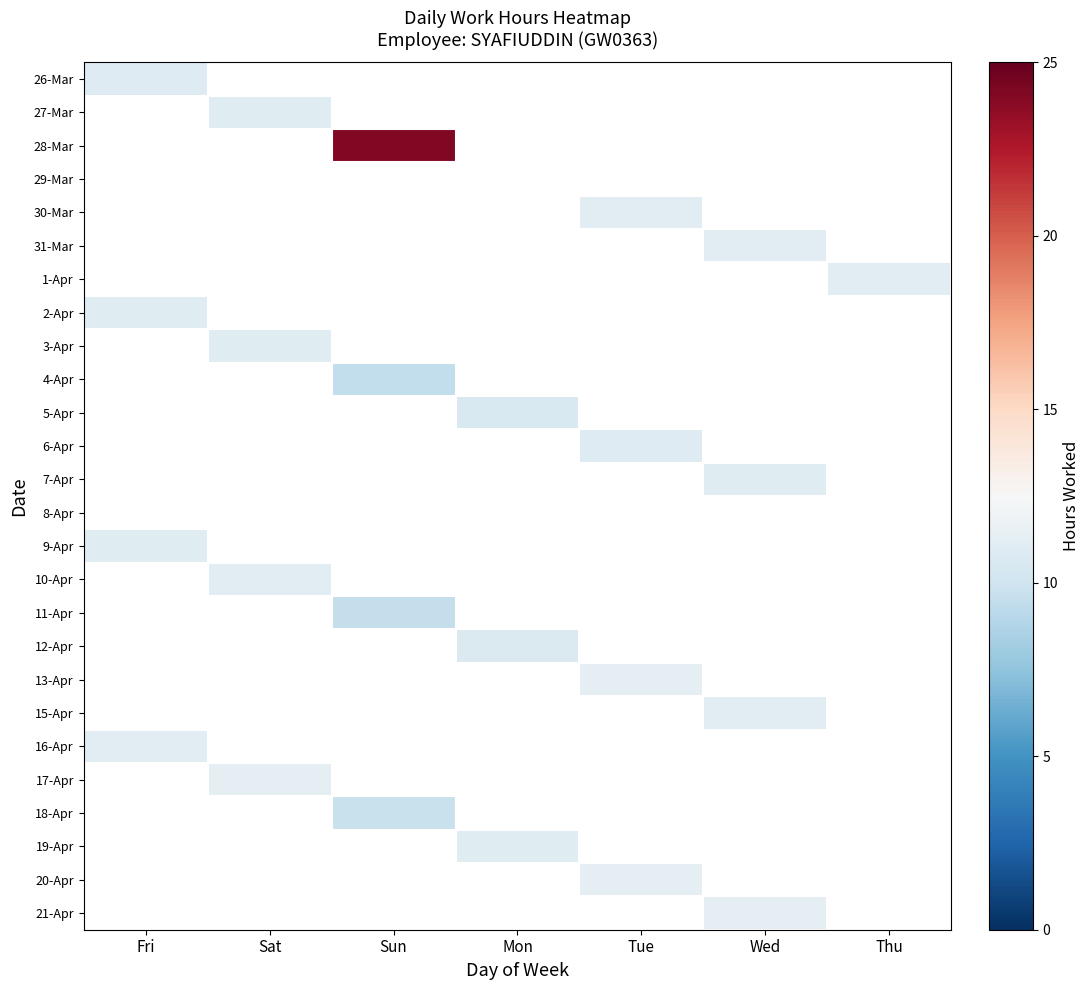

How many series are shown in this chart?

26